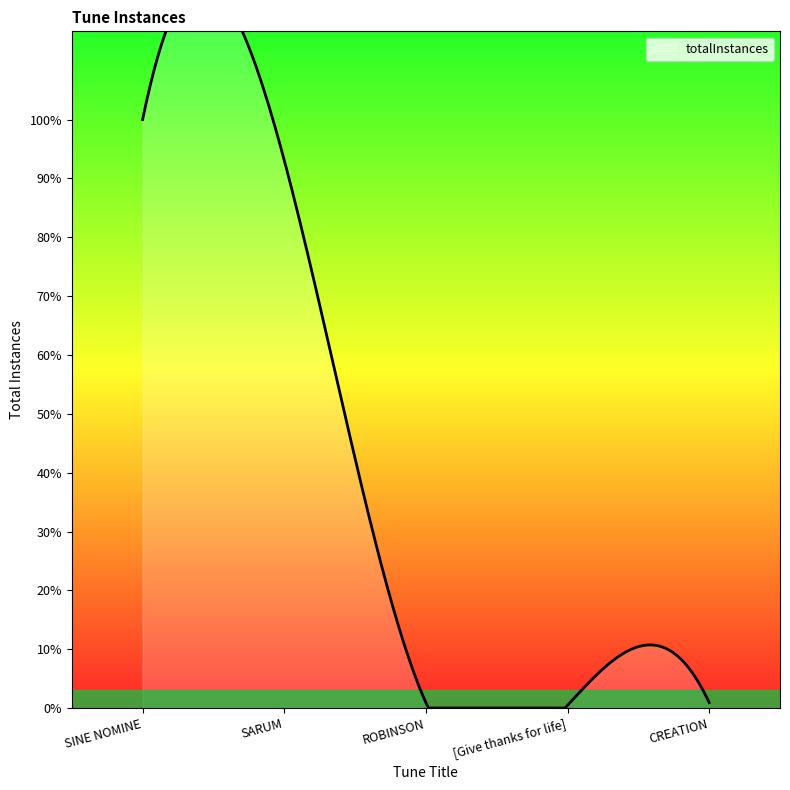

True or false: the data has more than 2 interior local peaks.

False